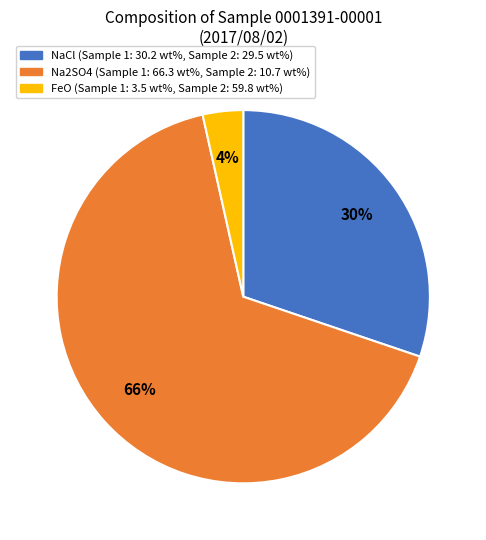

To the nearest percent, what is the average slice percentage?

33%